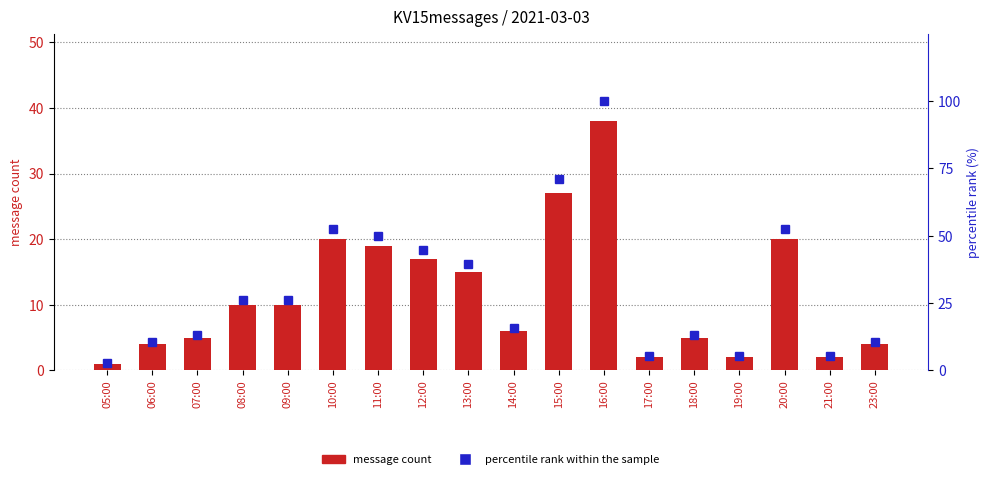

Which has a higher value, 11:00 or 05:00?

11:00